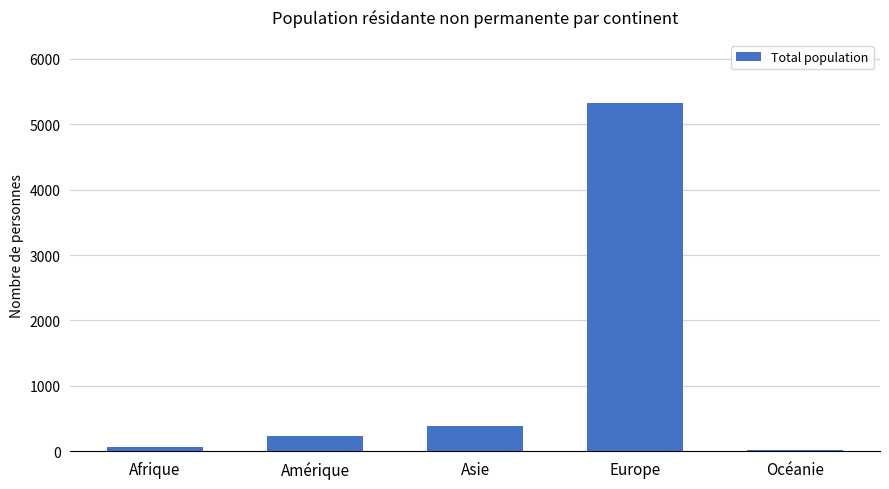

Reading left to right, transcribe all the data shown in this chart.

61	228	379	5332	12